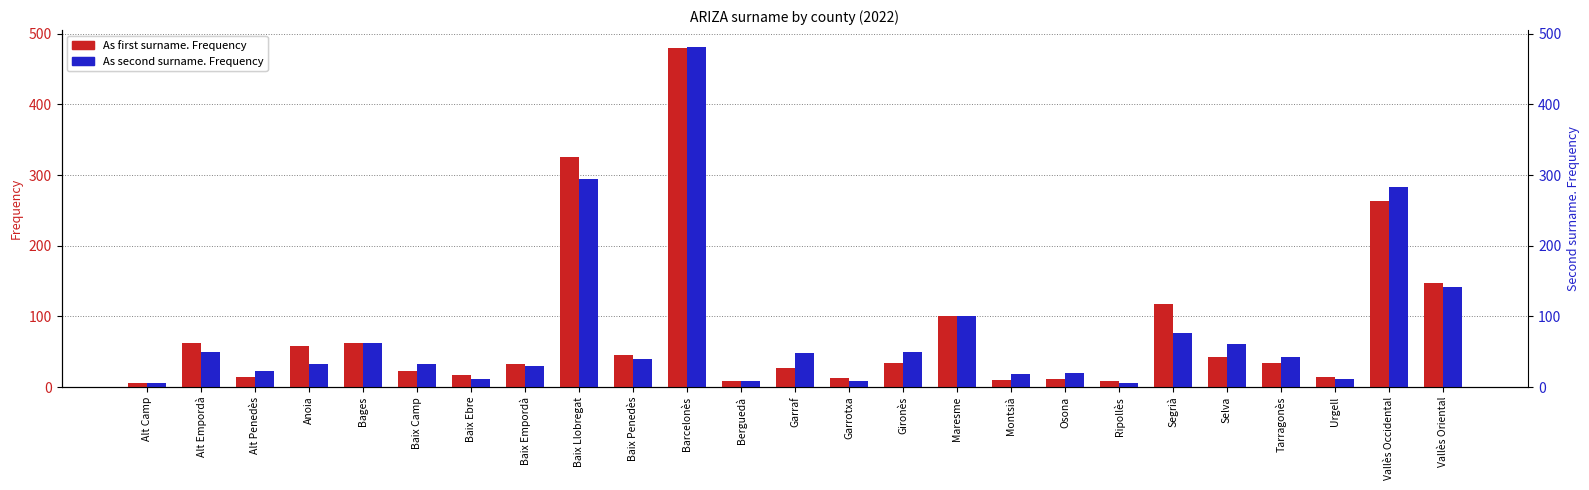

The As first surname. Frequency series shows 46 at Baix Penedès. True or false?

True